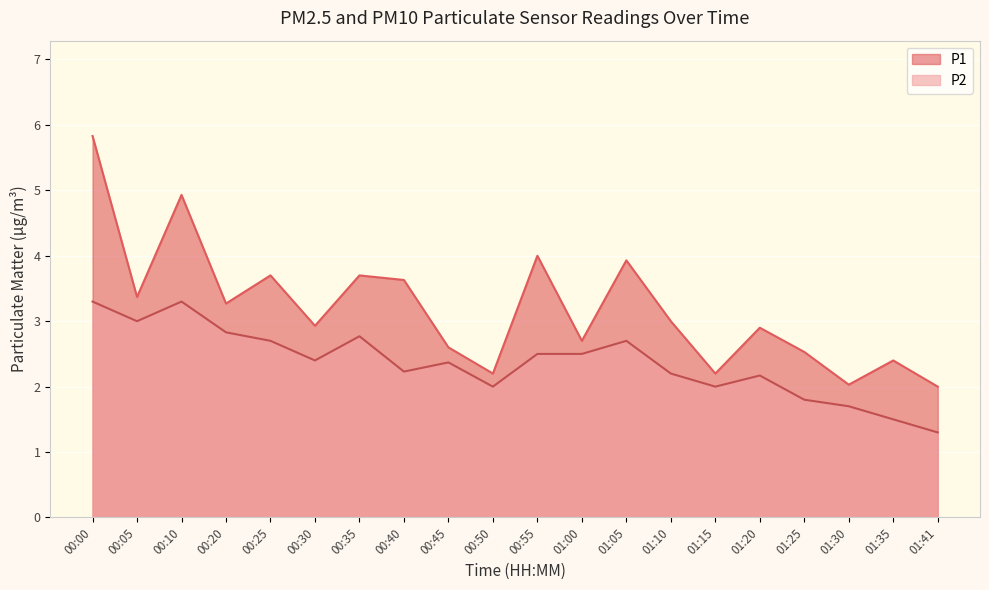

What is the difference between the second highest and second lowest values in the P2 series?

1.8